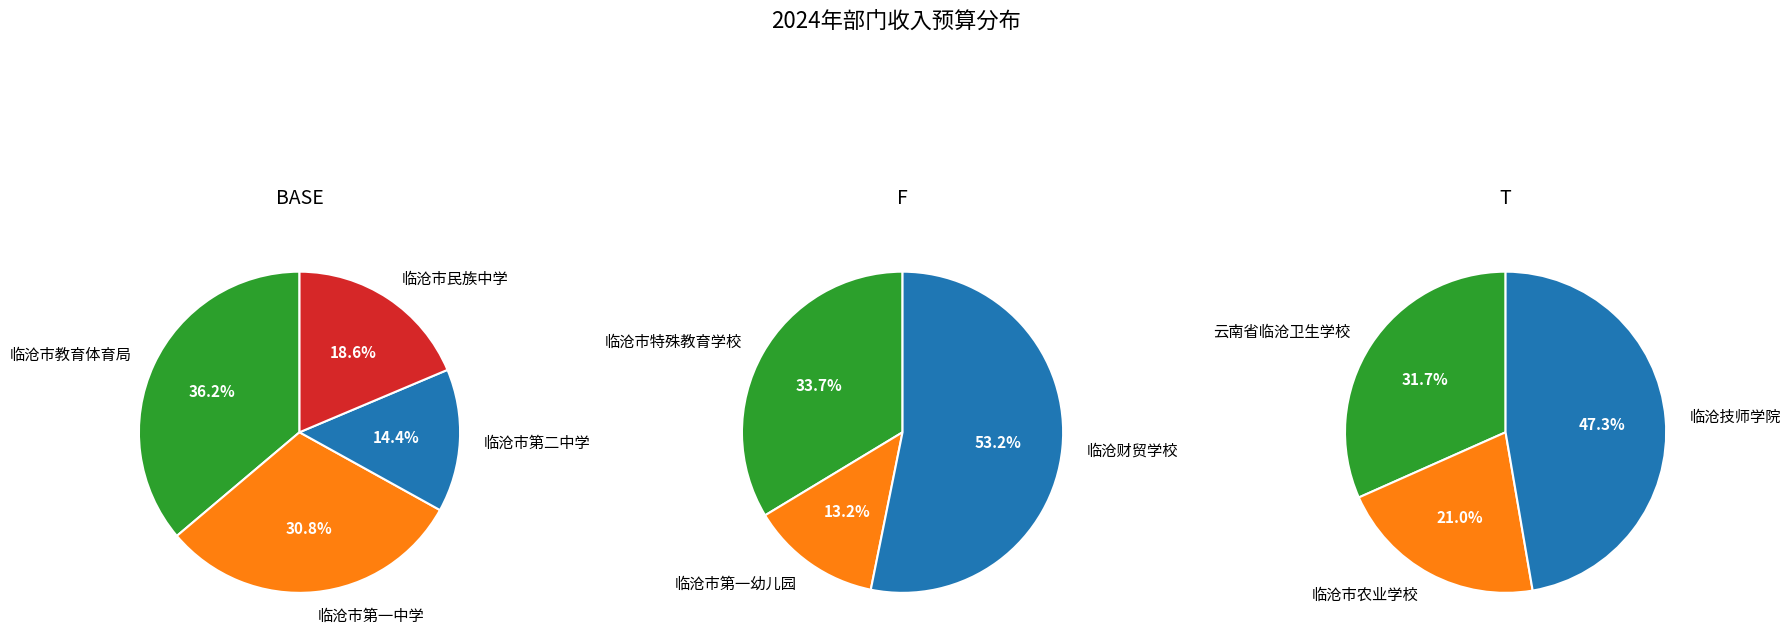

How many segments does this pie chart have?

10